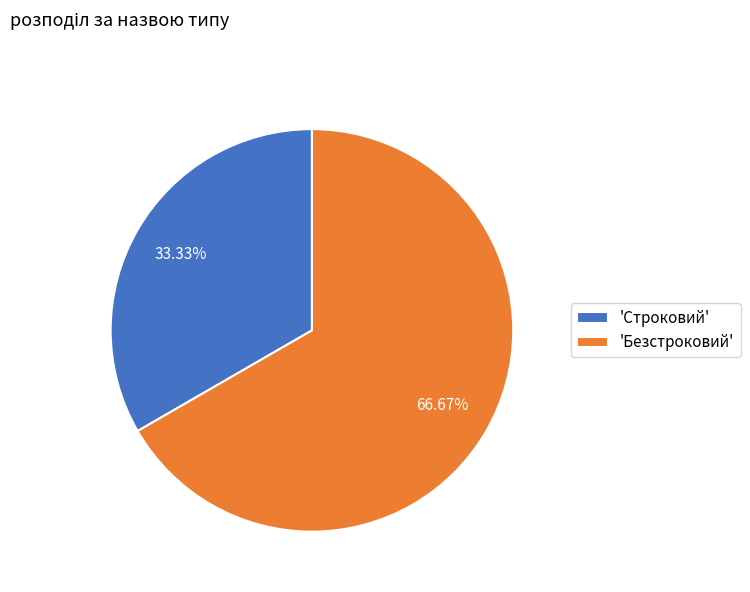

Does 'Строковий' account for over 50% of the chart?

No